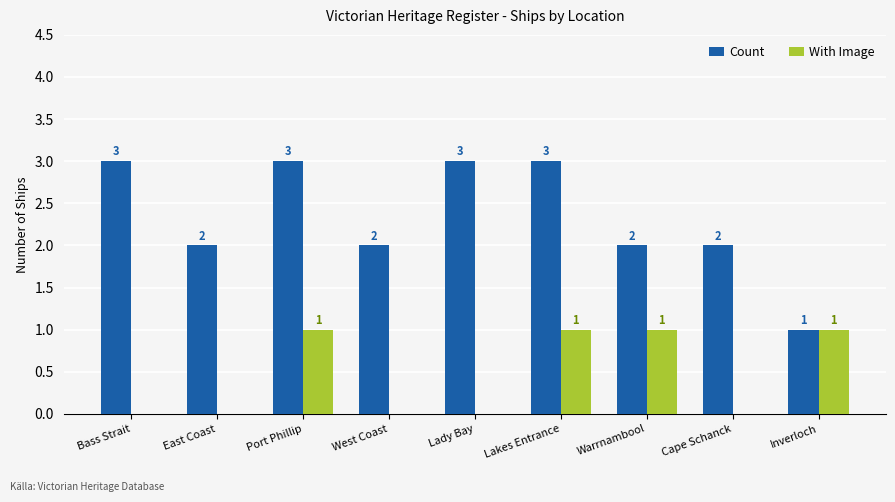

What is the spread (max minus min) of values at Port Phillip?

2